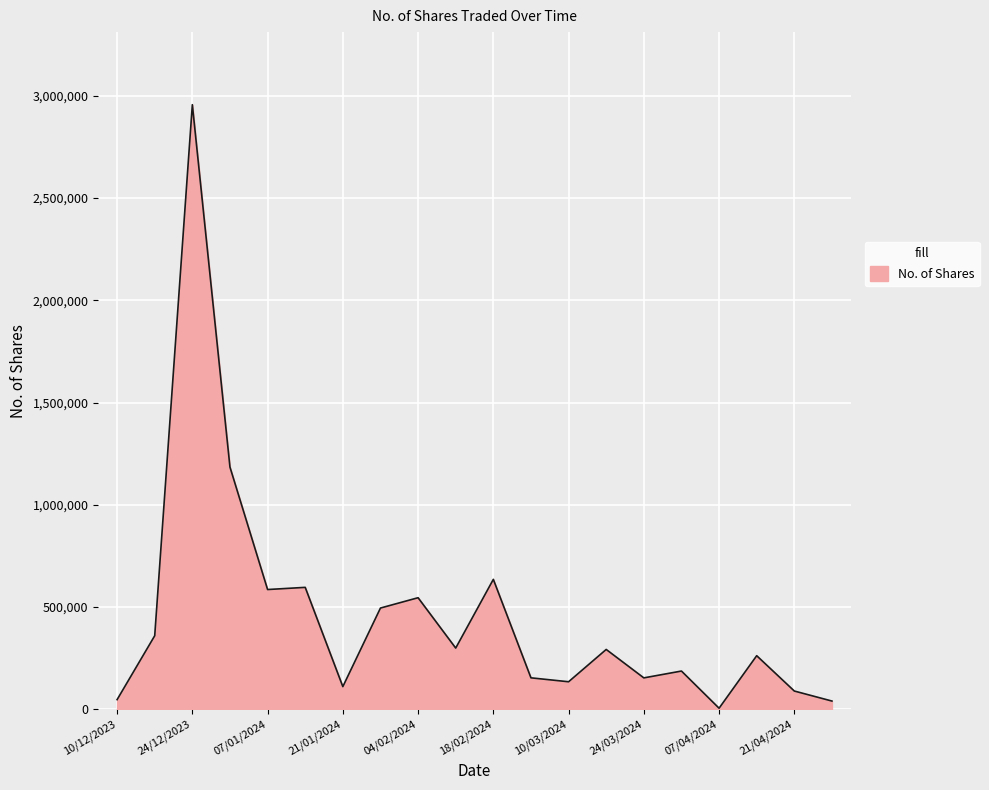

What is the difference between the maximum and minimum values?

2949527